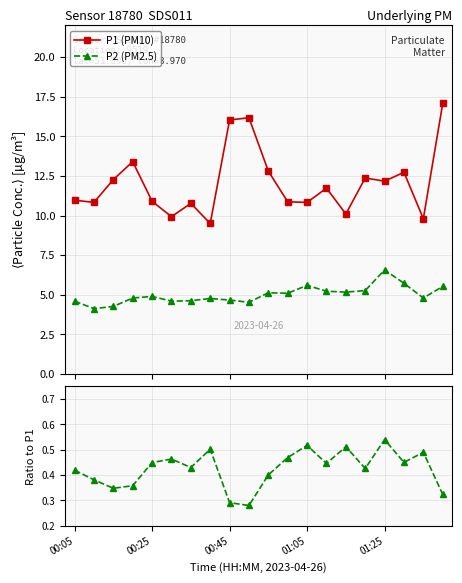

In P1 (PM10), how many points are lower than both neighbors (excluding endpoints)?

7